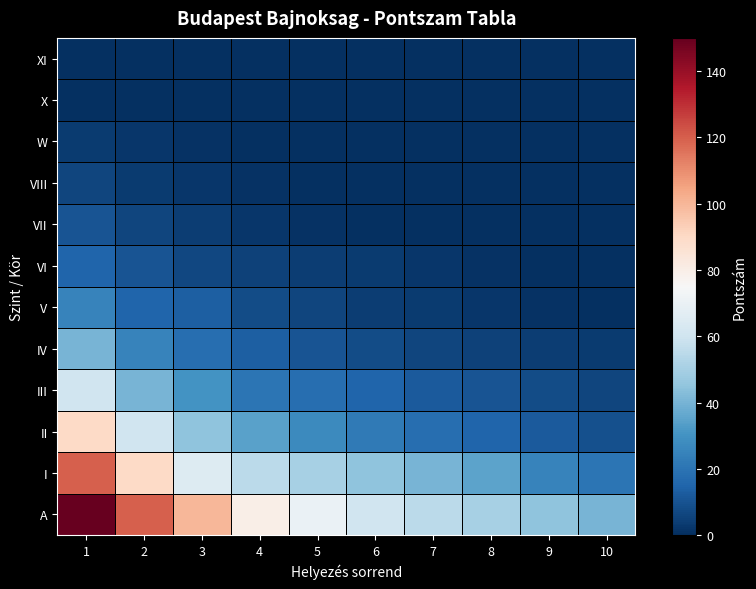

At which category does the chart reach its peak across all series?

1